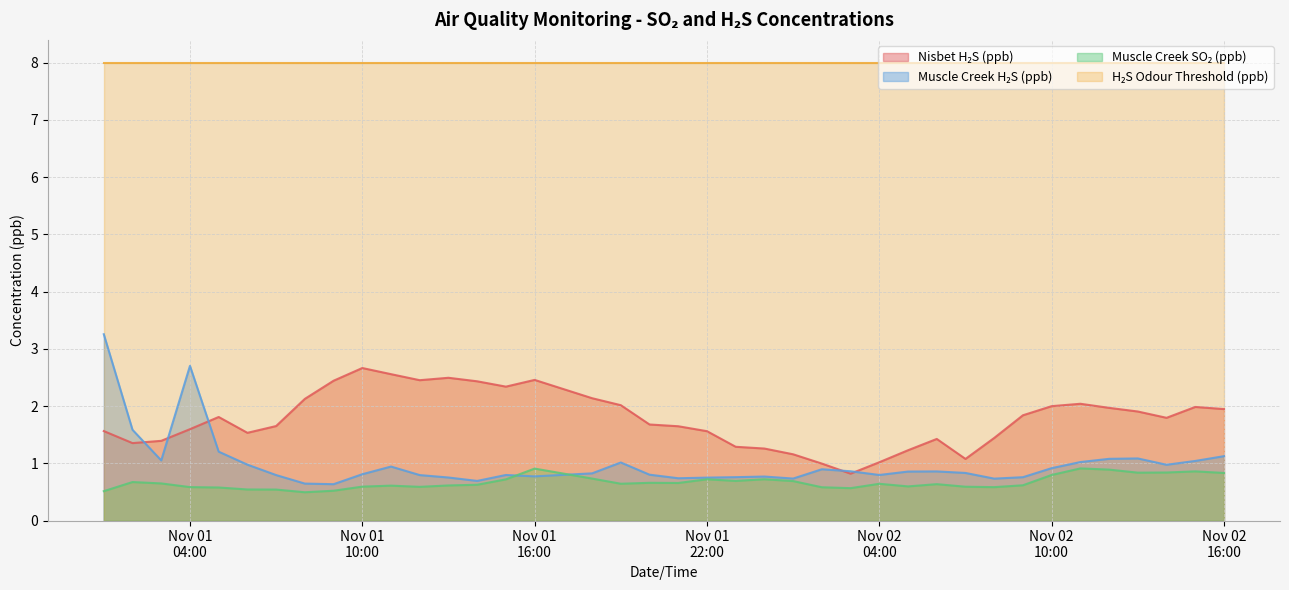

What is the minimum value shown in the chart?

0.5